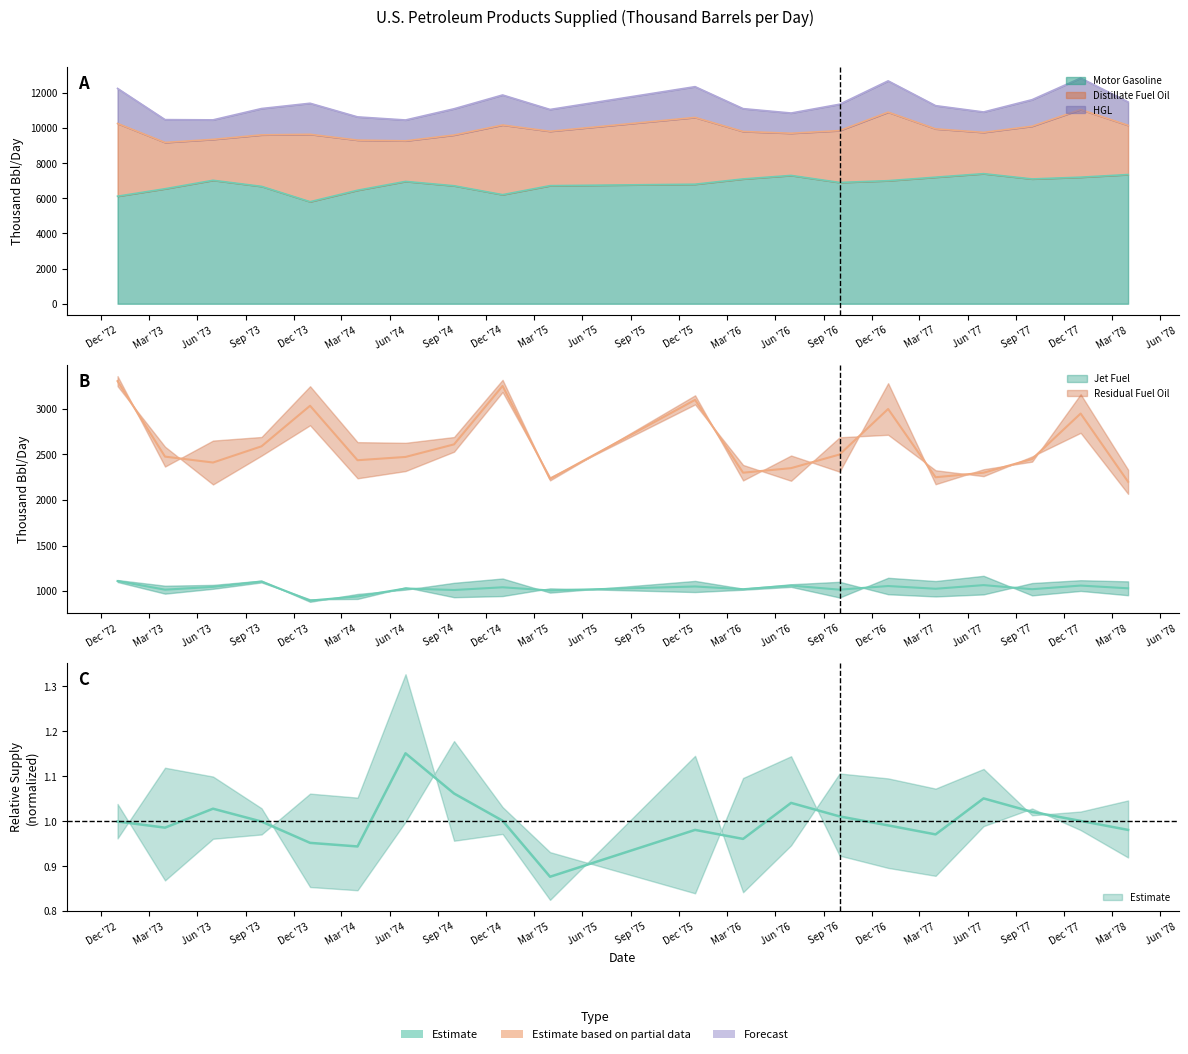

True or false: Other and Jet Fuel cross at least once.

False